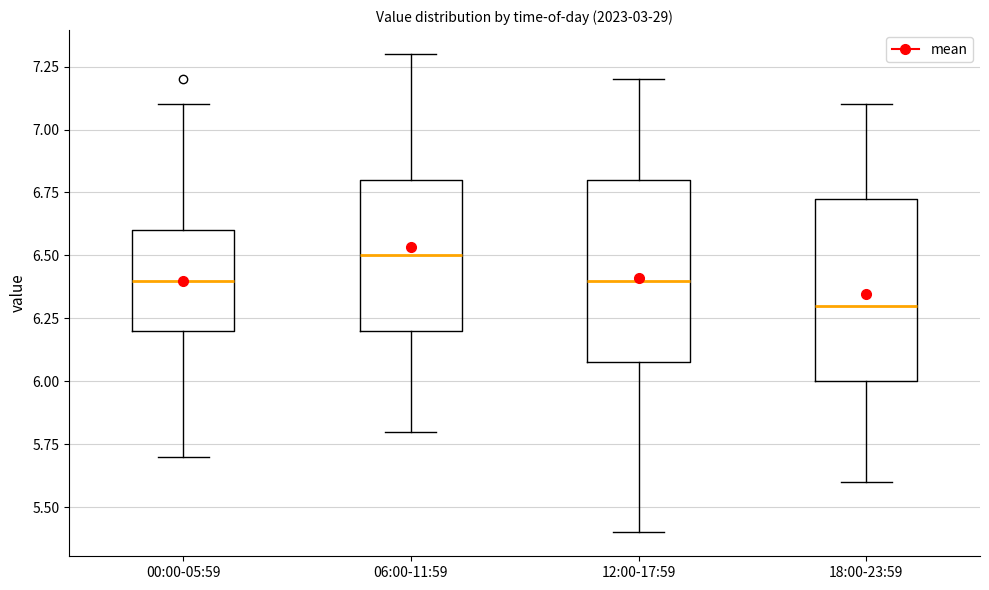

Which box has the lowest median line?

18:00-23:59